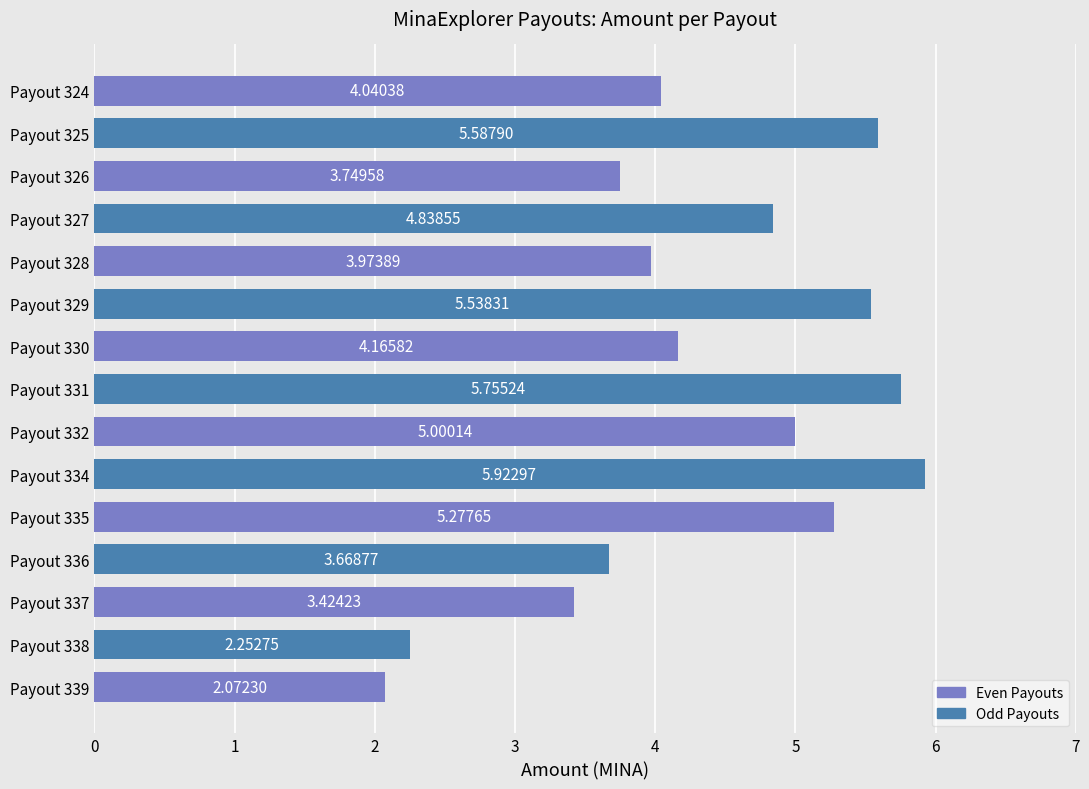

Rank the categories by value from highest to lowest.

Payout 334, Payout 331, Payout 325, Payout 329, Payout 335, Payout 332, Payout 327, Payout 330, Payout 324, Payout 328, Payout 326, Payout 336, Payout 337, Payout 338, Payout 339